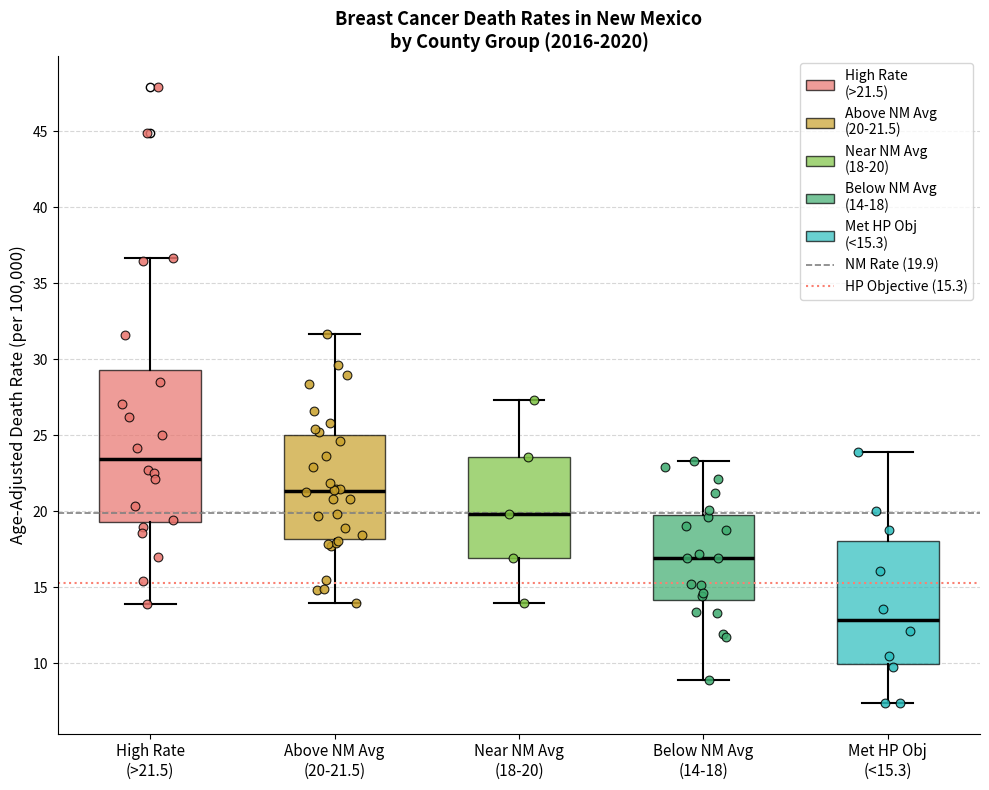

Reading left to right, transcribe this box plot: for each box, give where its median line is, the range the box spans, and where its two whiskers end, as read against the y-axis. The values are not printed on the chart, so give them approximately, as read against the axis.

High Rate (>21.5): median 23.5, box 19.5 to 29.5, whiskers 14.0 to 36.5
Above NM Avg (20-21.5): median 21.5, box 18.0 to 25.0, whiskers 14.0 to 31.5
Near NM Avg (18-20): median 20.0, box 17.0 to 23.5, whiskers 14.0 to 27.5
Below NM Avg (14-18): median 17.0, box 14.0 to 20.0, whiskers 9.0 to 23.5
Met HP Obj (<15.3): median 13.0, box 10.0 to 18.0, whiskers 7.5 to 24.0